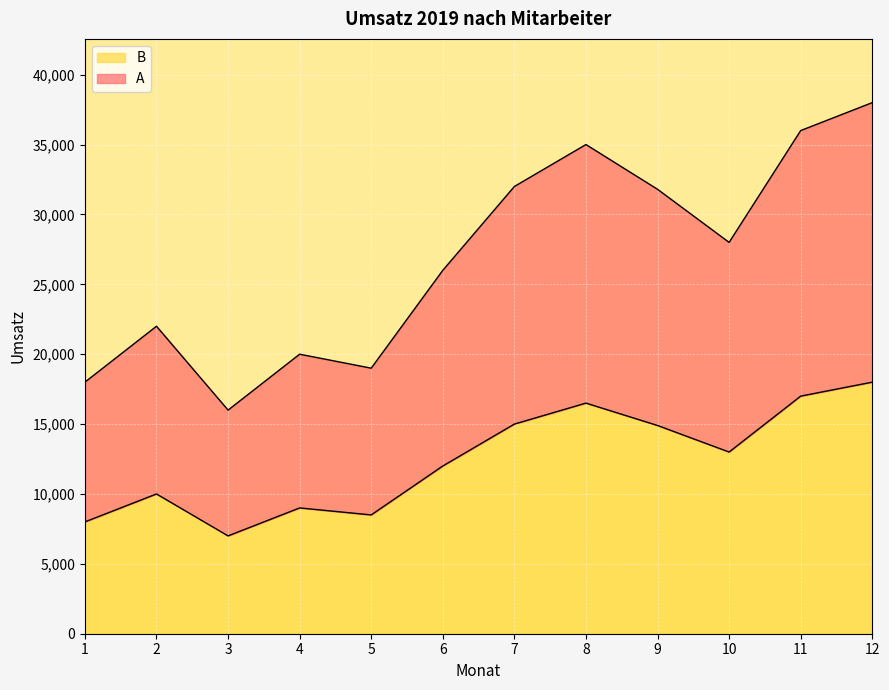

At how many categories does at least one series exceed 31535?

5